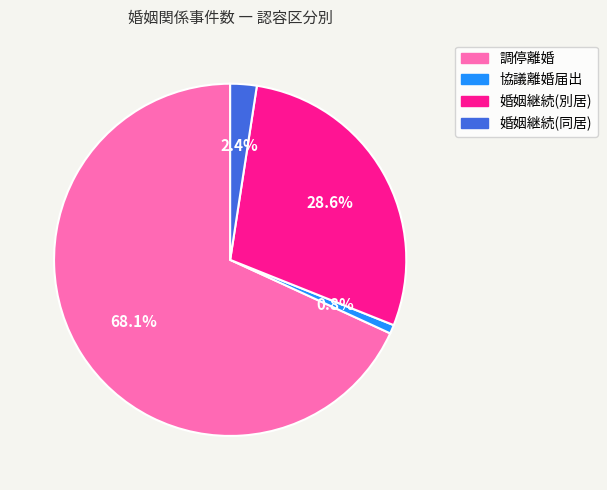

How many segments does this pie chart have?

4